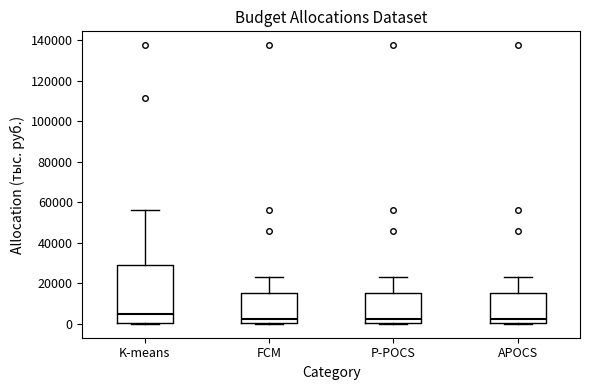

Which box is the tallest, from its lower edge to its upper edge?

K-means